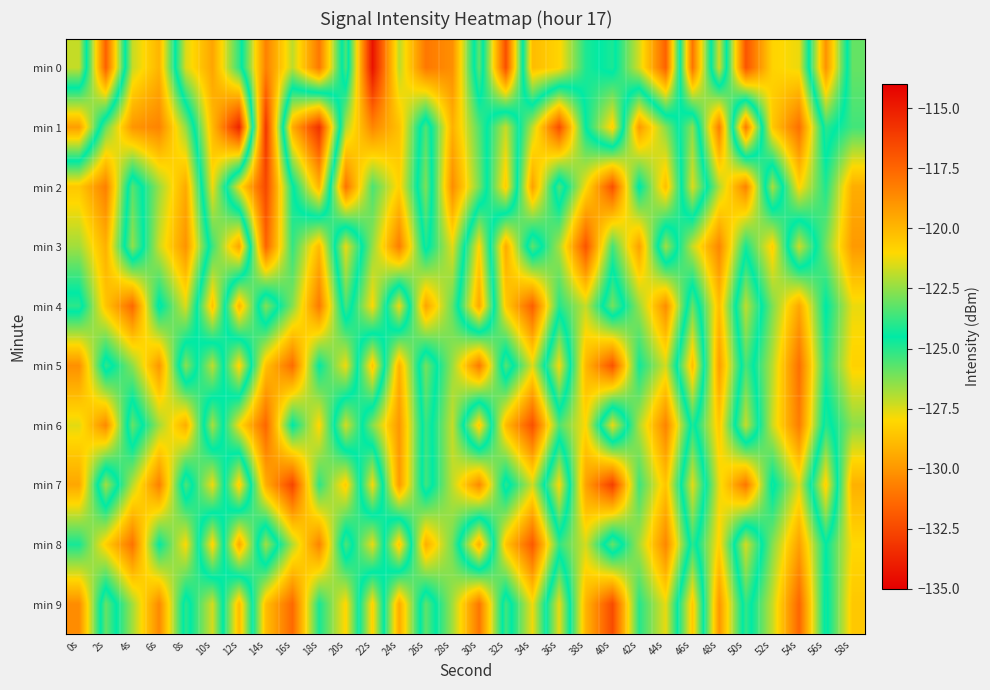

How many data points does each series have?

30